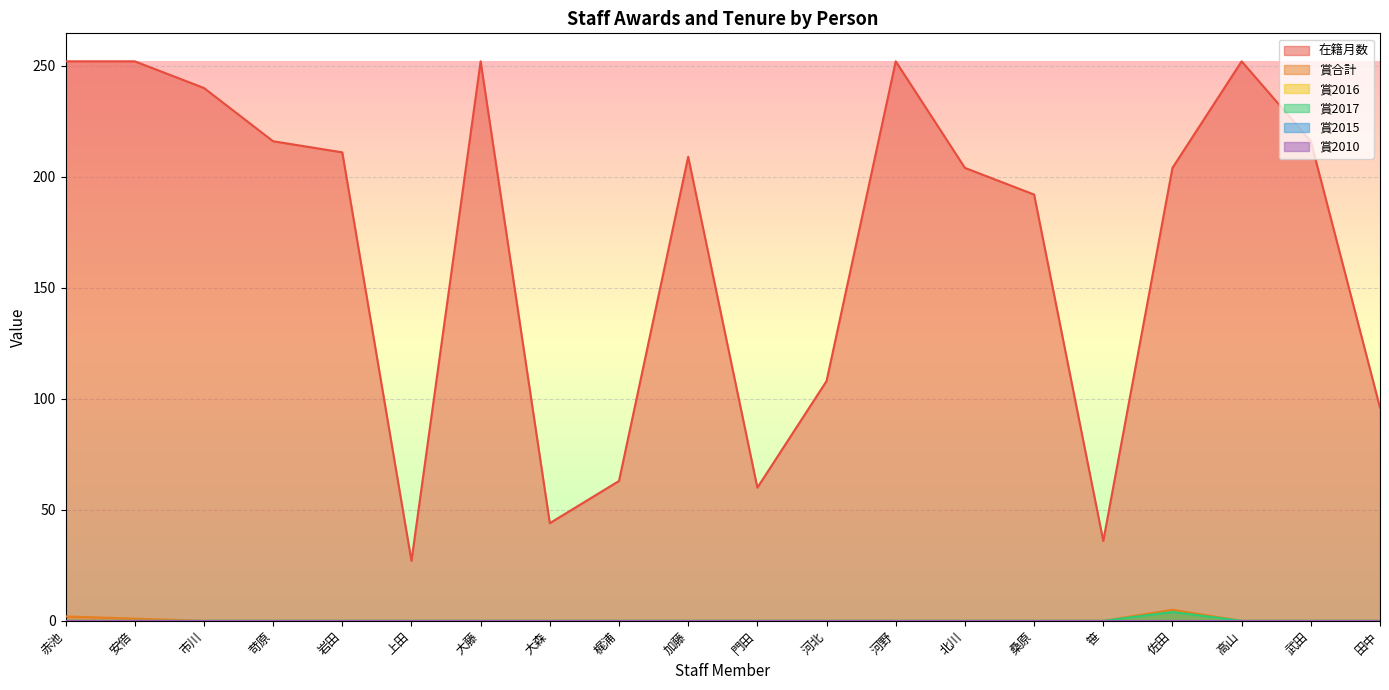

True or false: 賞2017 has more than 2 interior local peaks.

False